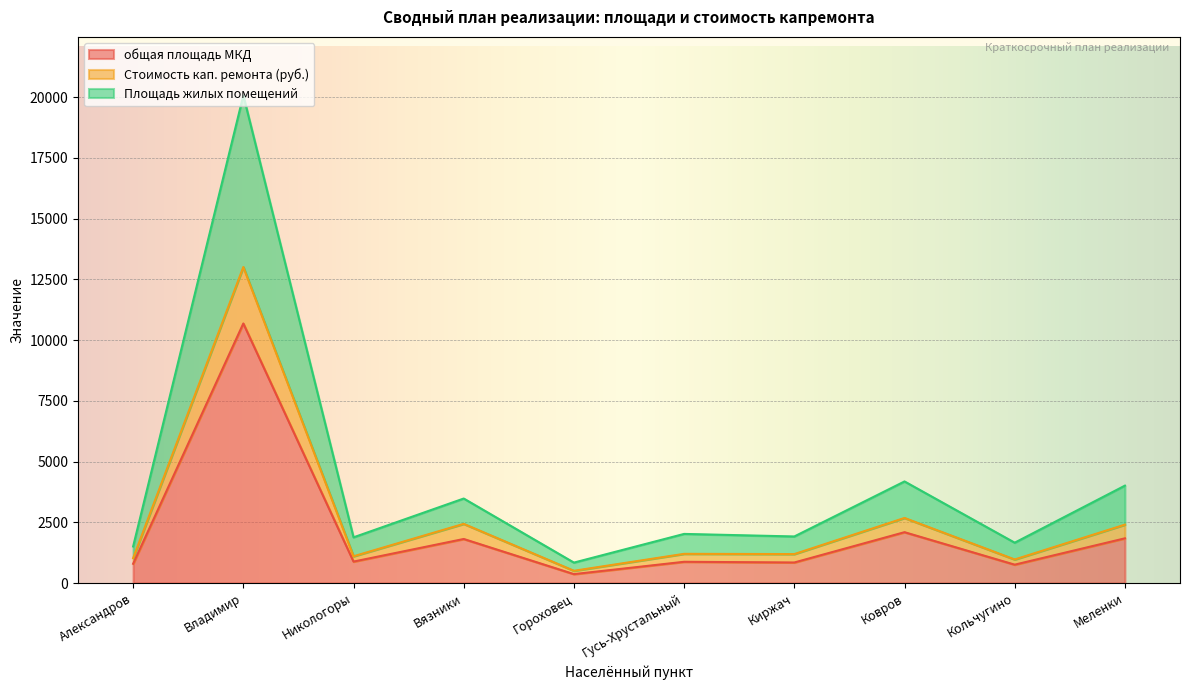

What is the smallest value displayed?

366.5